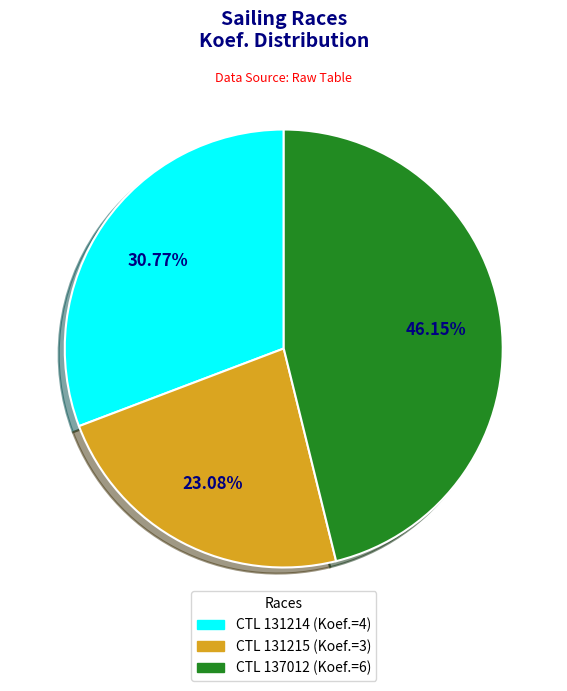

Does any single category account for the majority?

No